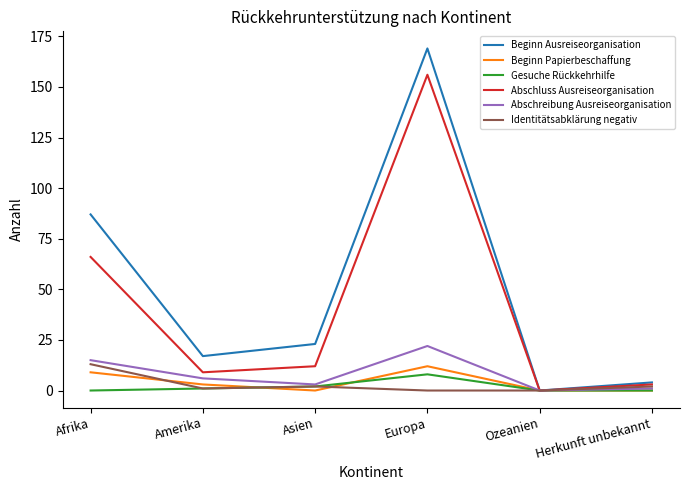

The Beginn Ausreiseorganisation series shows 23 at Asien. True or false?

True